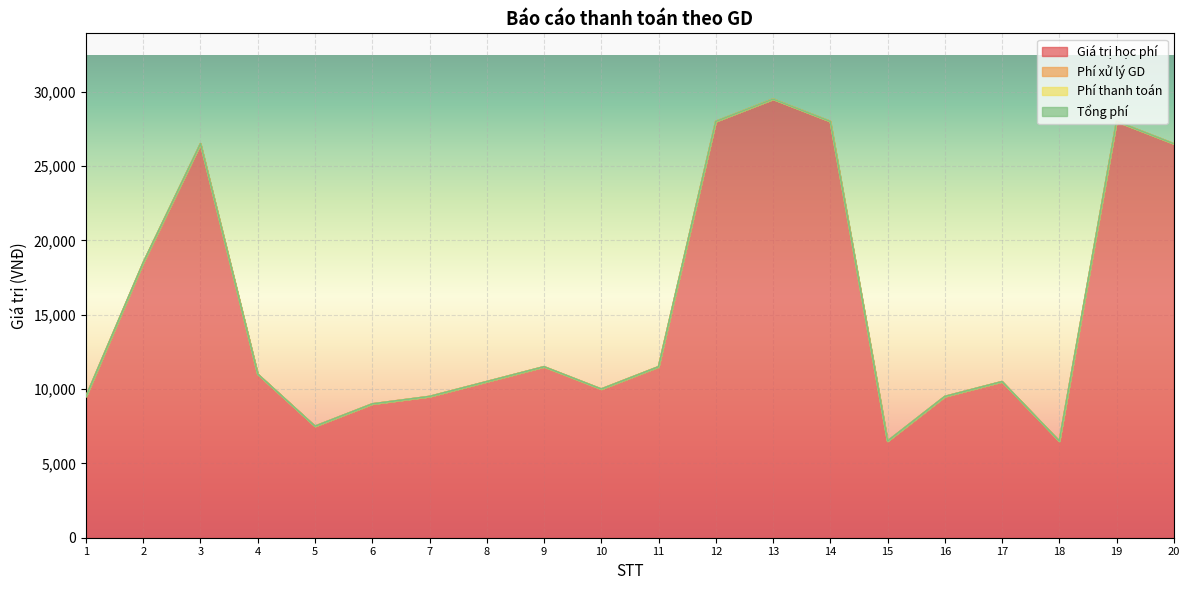

Which label corresponds to the smallest value in the chart?

1